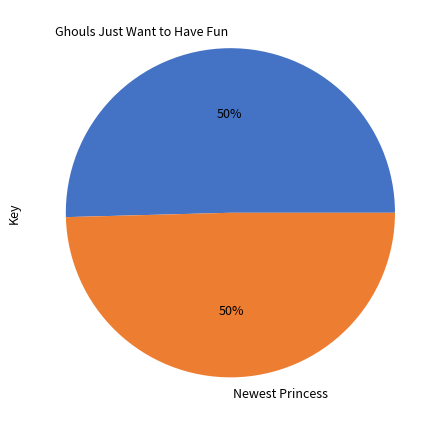

Combined, do Ghouls Just Want to Have Fun and Newest Princess account for over 50%?

Yes